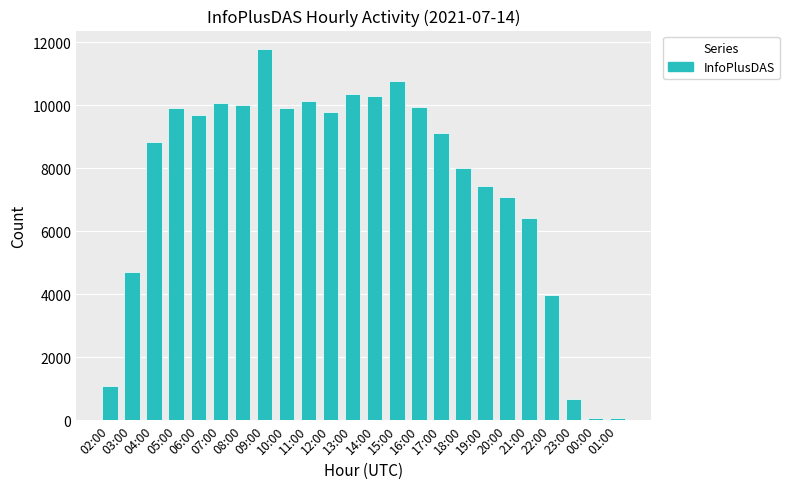

What is the sum of all values?

180278